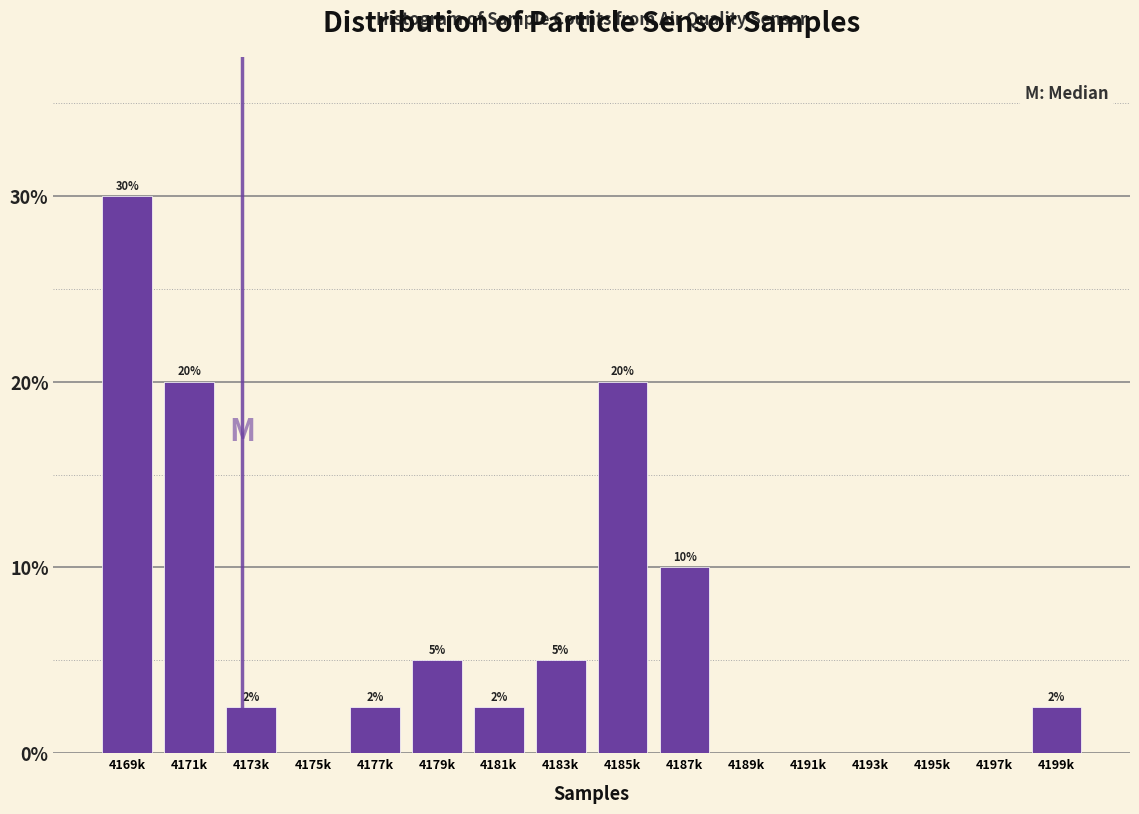

At which label does the data first exceed 2?

4169k